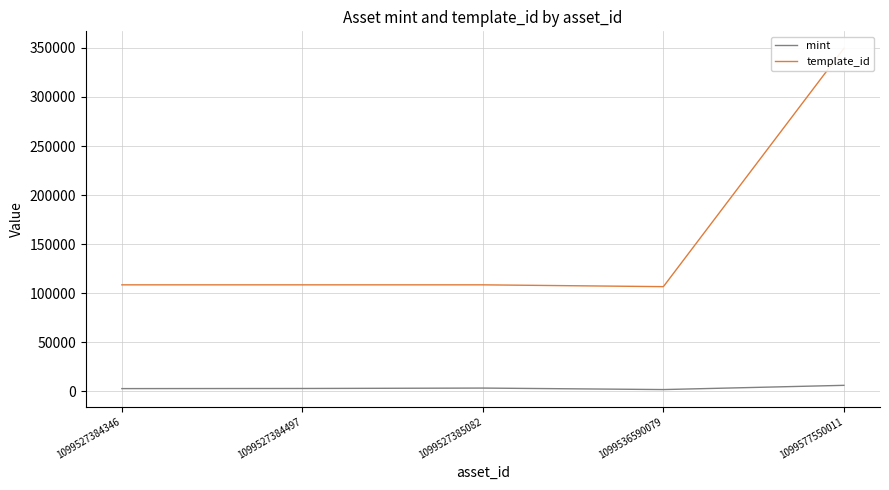

At 1099577550011, list the series in order from smallest to largest.

mint, template_id